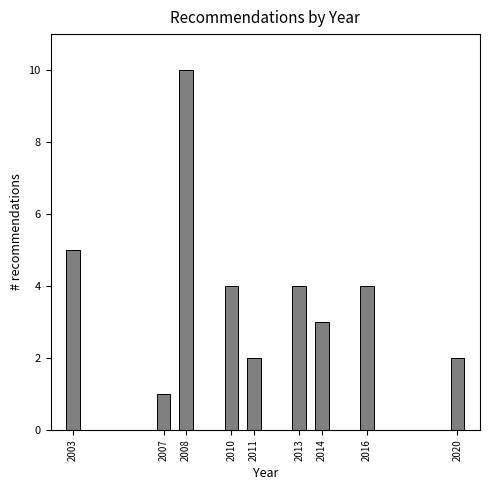

Reading left to right, extract all data points from this chart.

2003=5	2007=1	2008=10	2010=4	2011=2	2013=4	2014=3	2016=4	2020=2